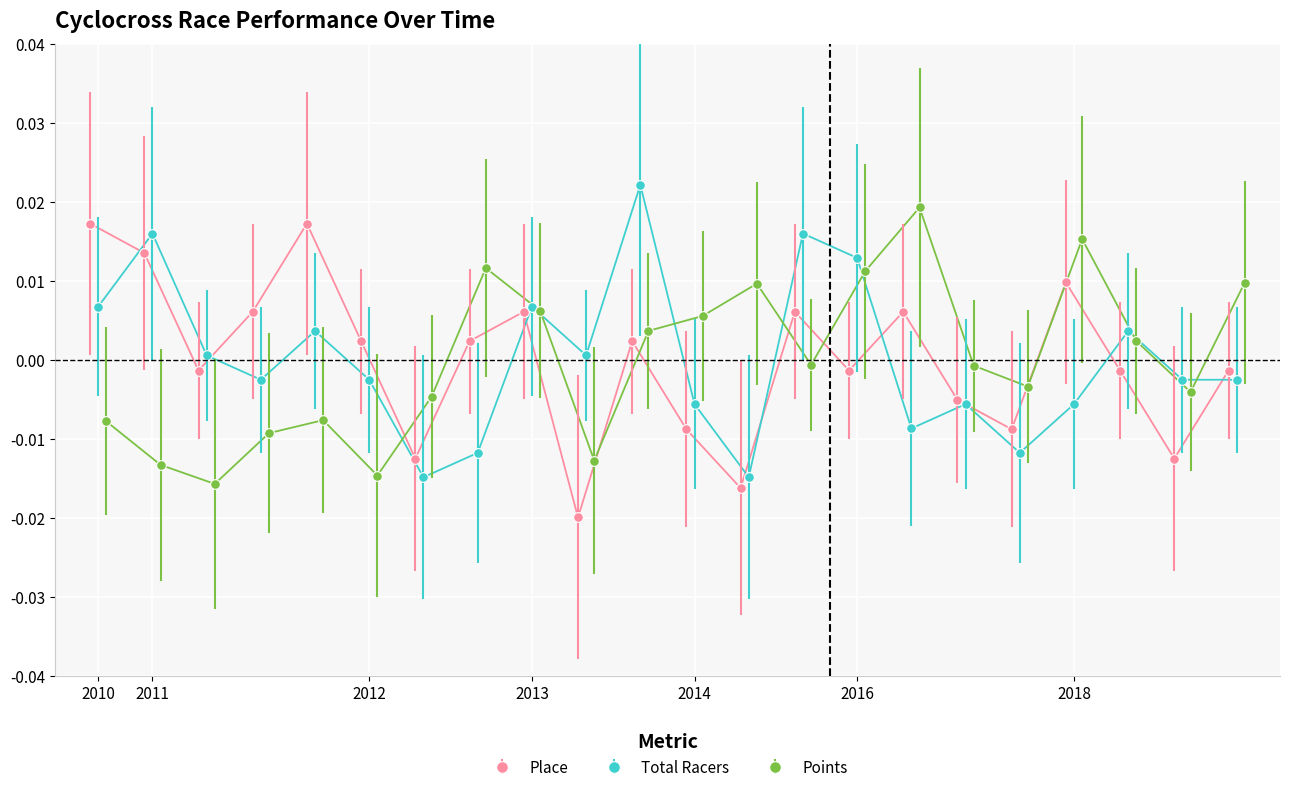

Between 2011-12-4 and 2012-01-8, which is larger?

2011-12-4